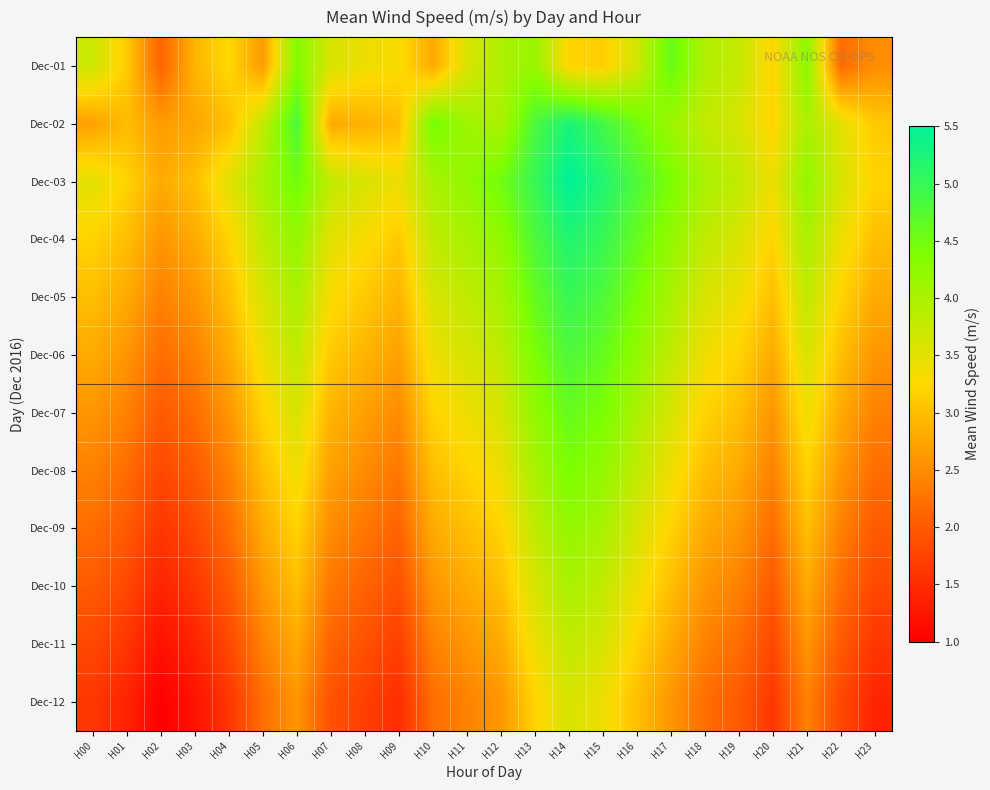

List the series in order of their peak value, highest first.

Dec-03, Dec-02, Dec-04, Dec-05, Dec-06, Dec-07, Dec-01, Dec-08, Dec-09, Dec-10, Dec-11, Dec-12